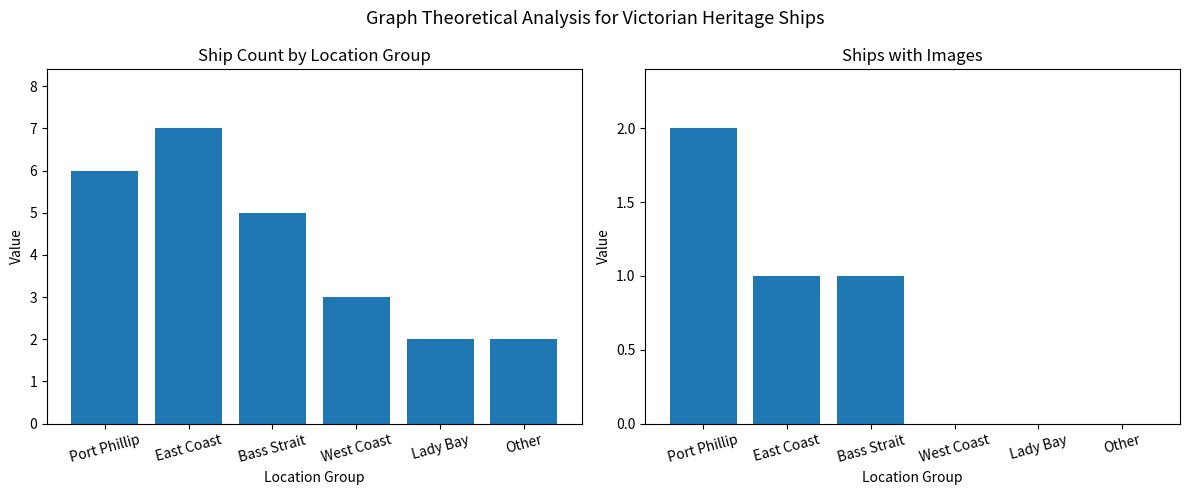

Reading left to right, extract all data points from this chart.

Ship Count: Port Phillip=6	East Coast=7	Bass Strait=5	West Coast=3	Lady Bay=2	Other=2
Ships with Images: Port Phillip=2	East Coast=1	Bass Strait=1	West Coast=0	Lady Bay=0	Other=0